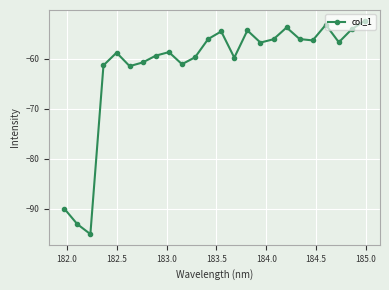

What is the minimum value shown in the chart?

-95.1